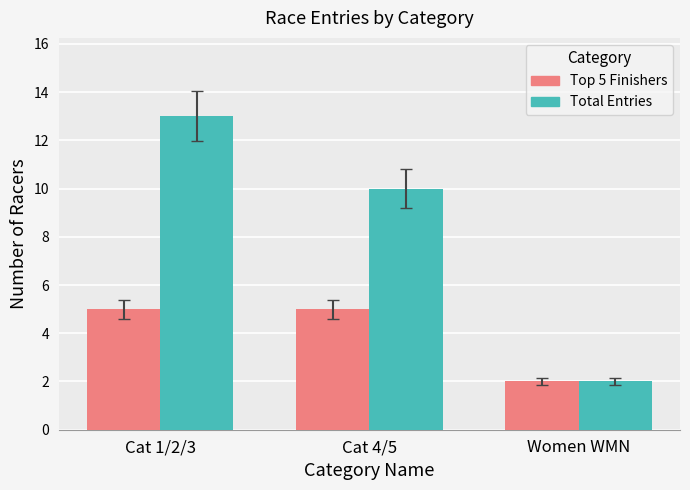

The Top 5 Finishers series shows 5 at Cat 1/2/3. True or false?

True